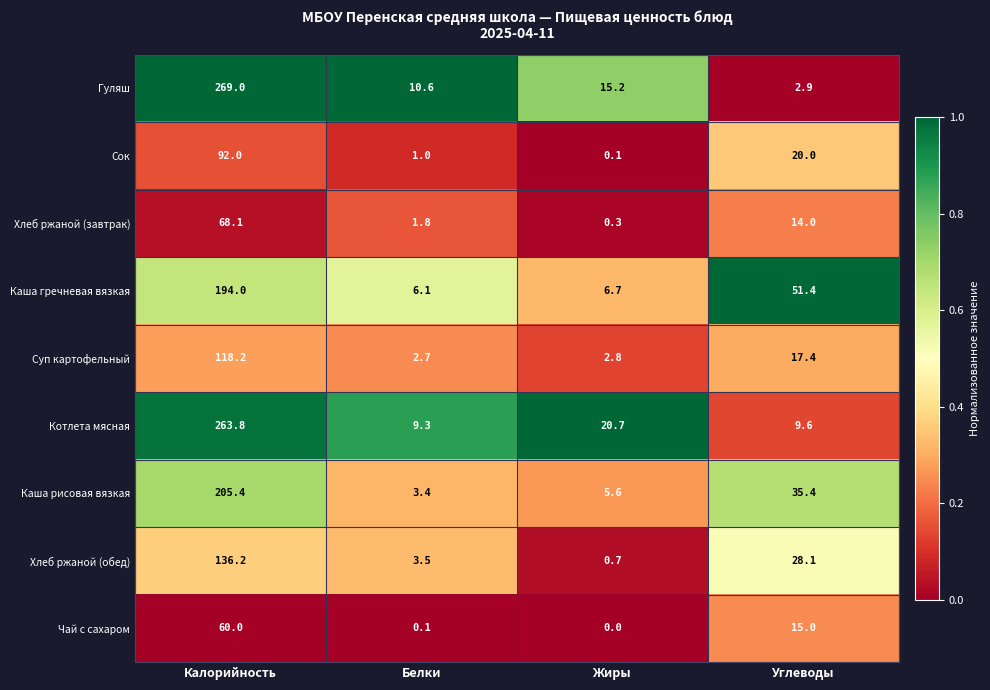

At Белки, list the series in order from largest to smallest.

Гуляш, Котлета мясная, Каша гречневая вязкая, Хлеб ржаной (обед), Каша рисовая вязкая, Суп картофельный, Хлеб ржаной (завтрак), Сок, Чай с сахаром